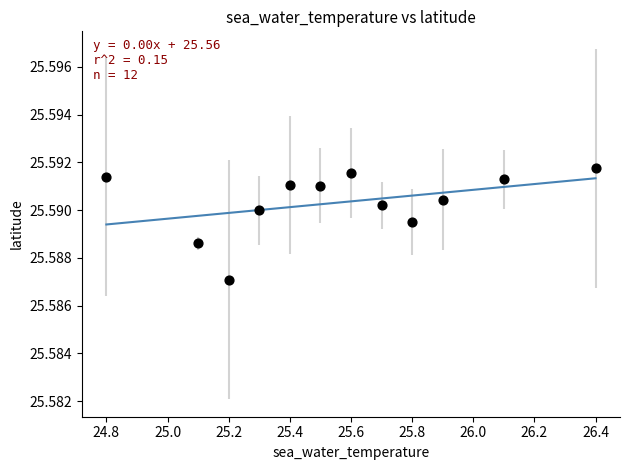

What is the range of X values (max minus min)?

1.6